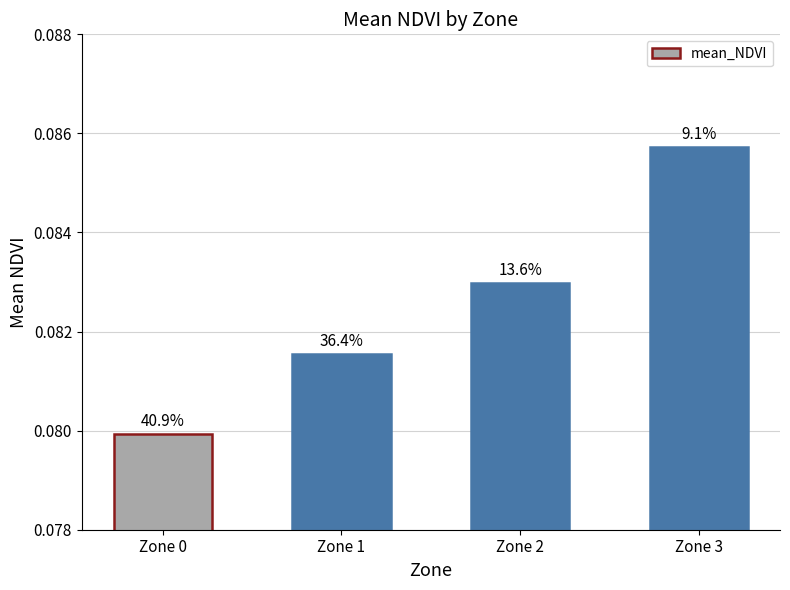

How many bars are there in total?

4